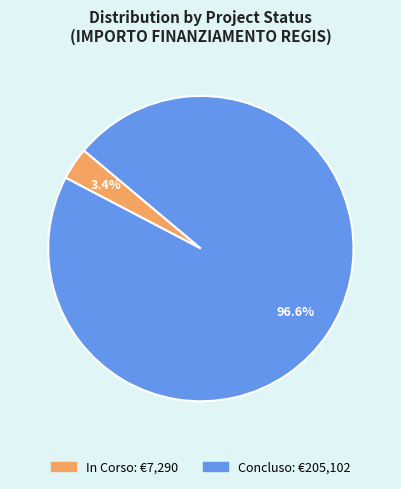

Count the number of slices in the pie.

2